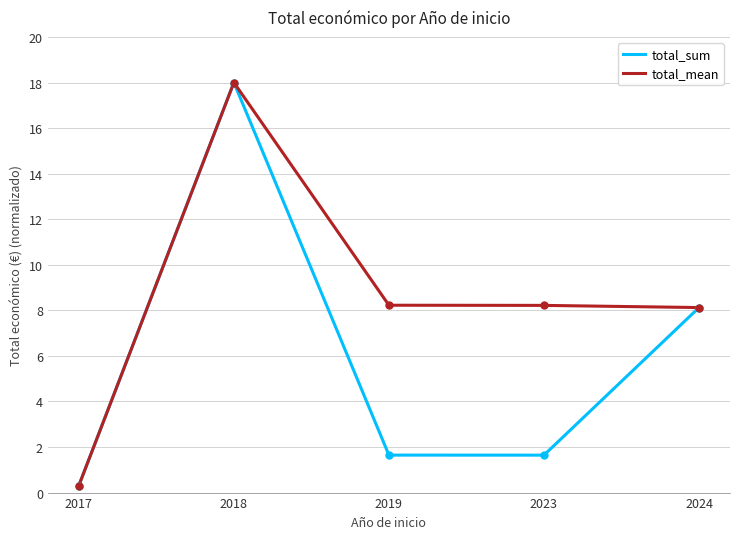

Is the value of total_mean at 2017 greater than the value of total_sum at 2018?

No